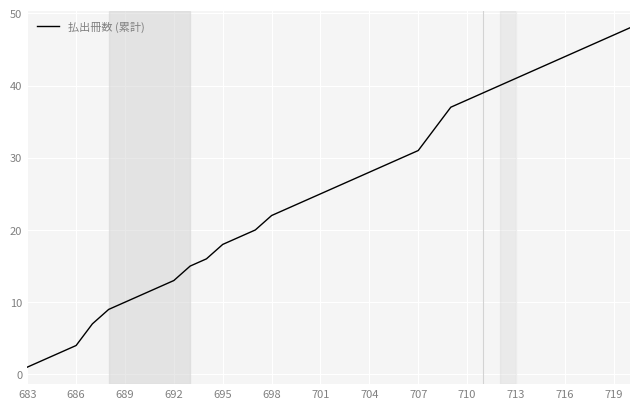

How many distinct data groups are displayed?

1